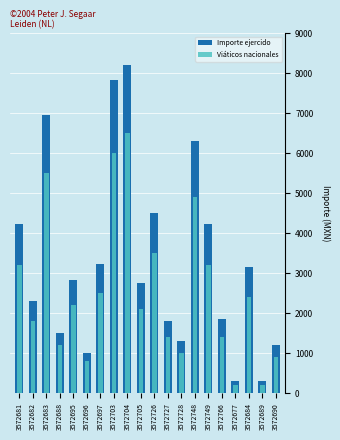

Where does the Importe ejercido series first go above 2824?

3572681